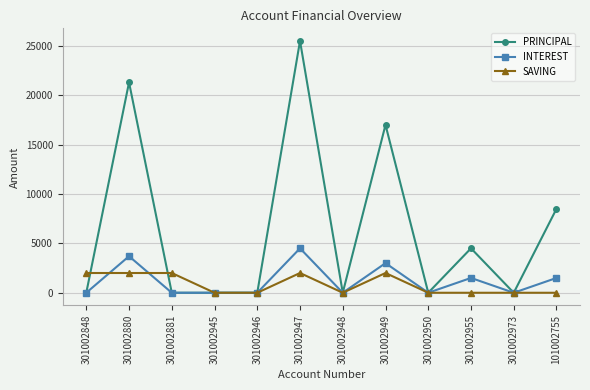

At how many categories does at least one series exceed 21812?

1